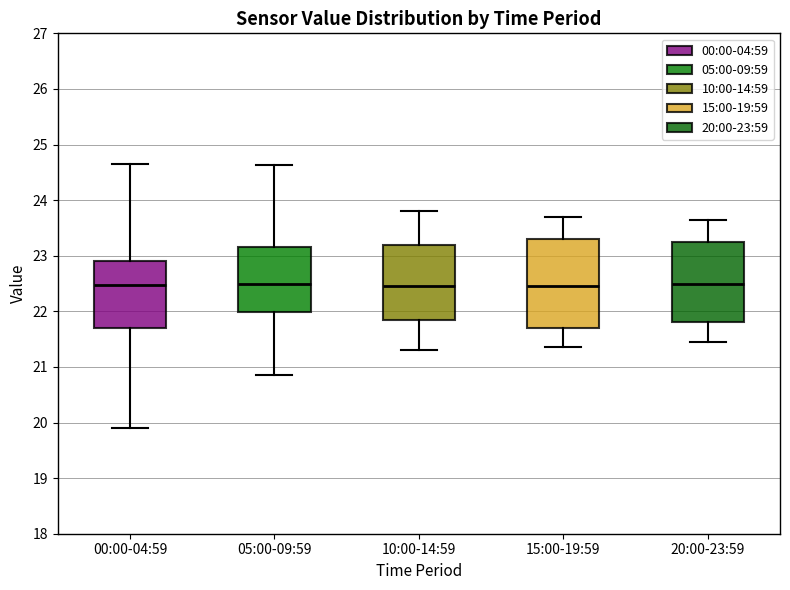

Where does the median line of the box for 10:00-14:59 sit on the y-axis? The values are not printed on the chart, so give them approximately, as read against the axis.

22.5